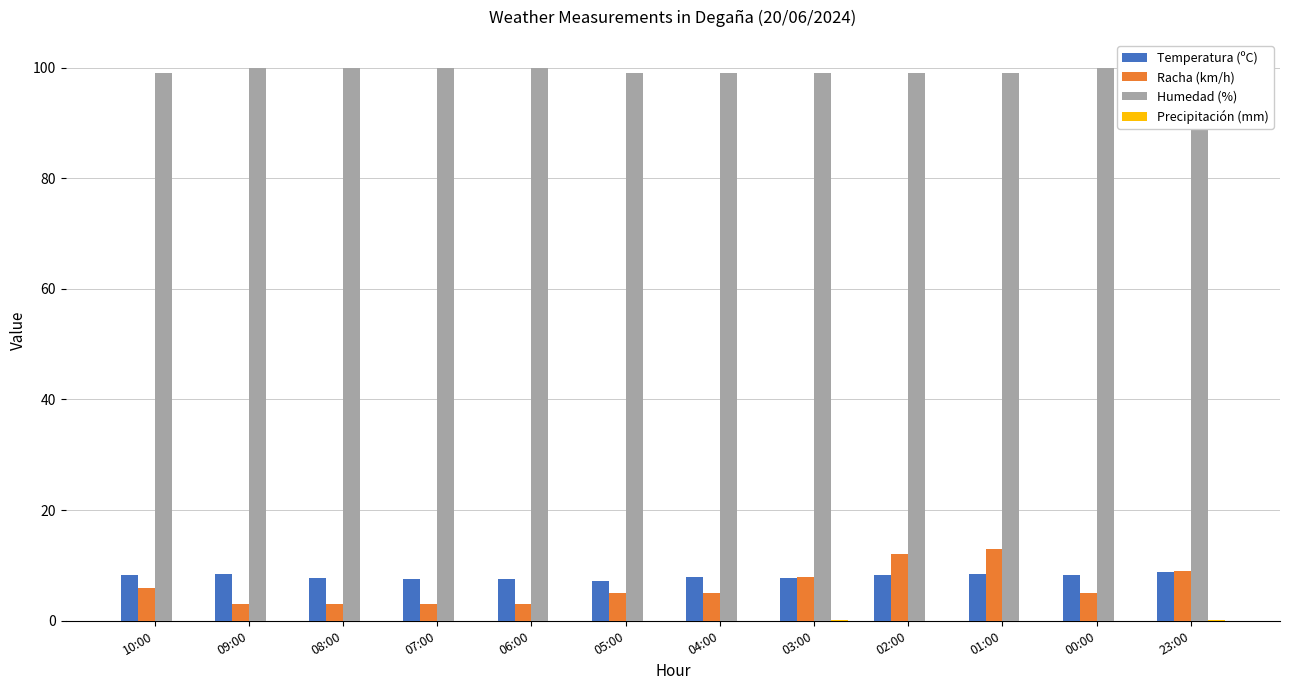

The value of Precipitación (mm) at 10:00 is 0.1. True or false?

False